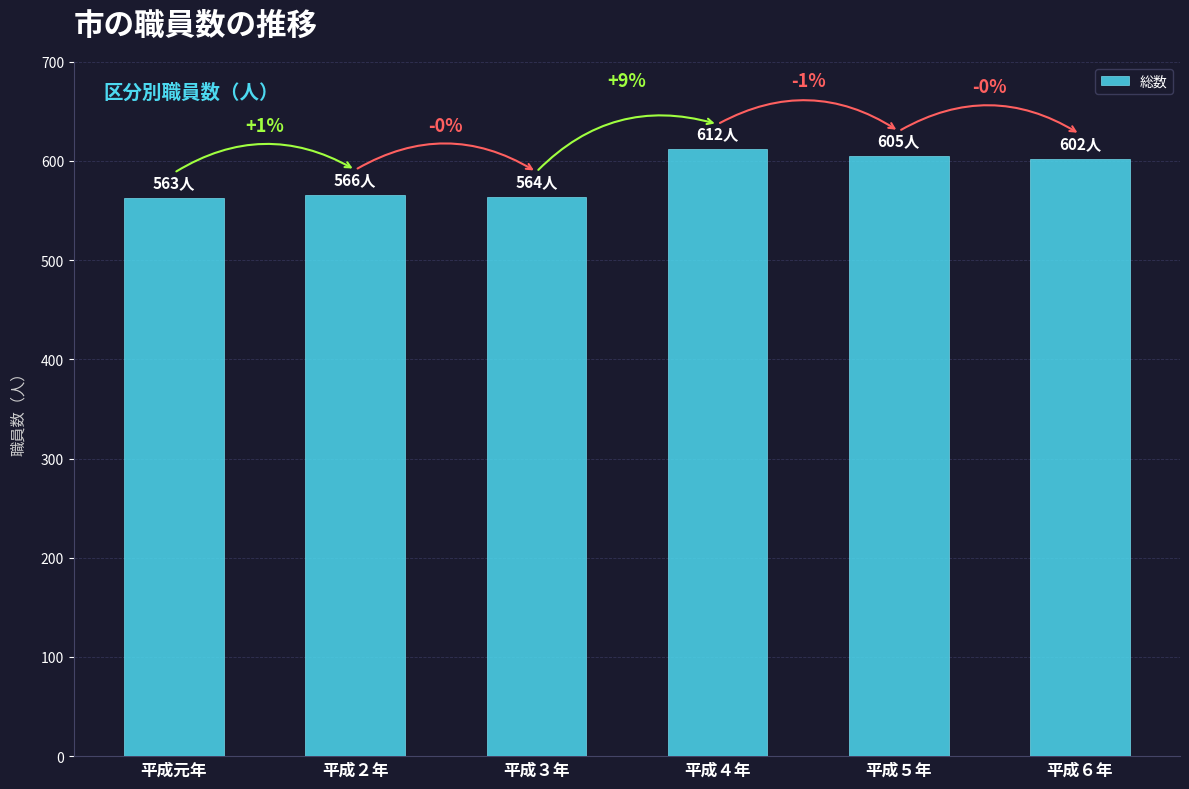

Does the chart contain any negative values?

No